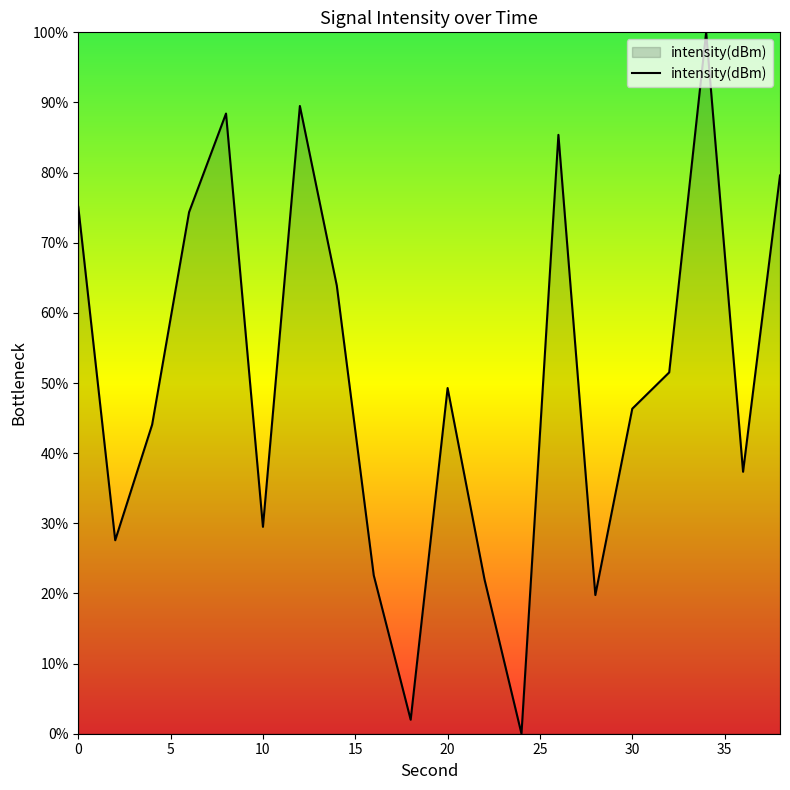

What is the maximum value shown in the chart?

100.0